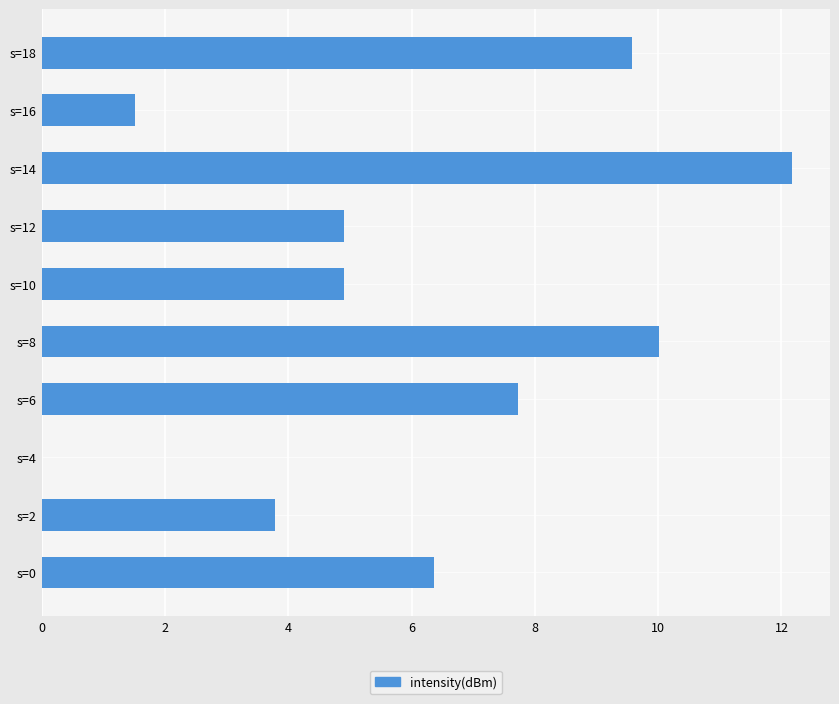

Reading bottom to top, extract all data points from this chart.

s=0=6.4	s=2=3.8	s=4=0.0	s=6=7.7	s=8=10.0	s=10=4.9	s=12=4.9	s=14=12.2	s=16=1.5	s=18=9.6